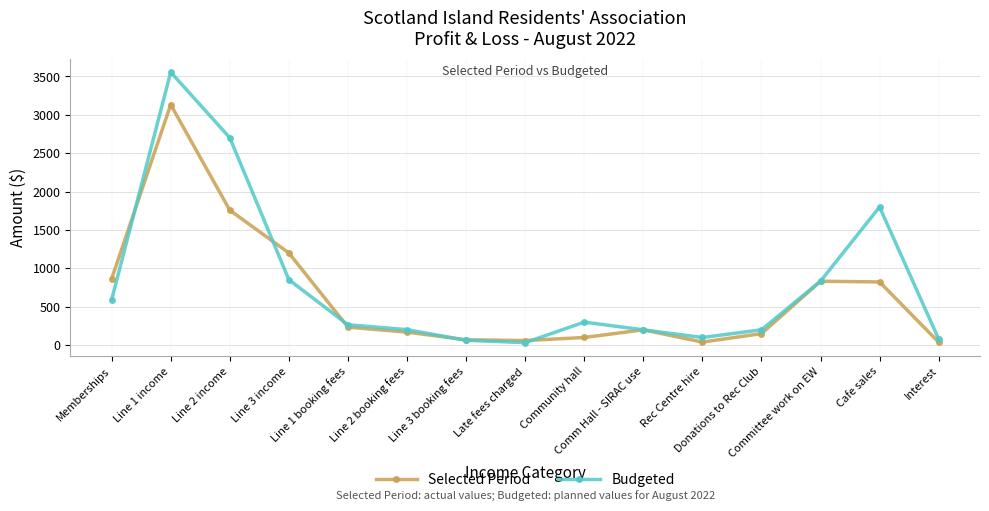

True or false: Selected Period has a value of 38.6 at Interest.

True